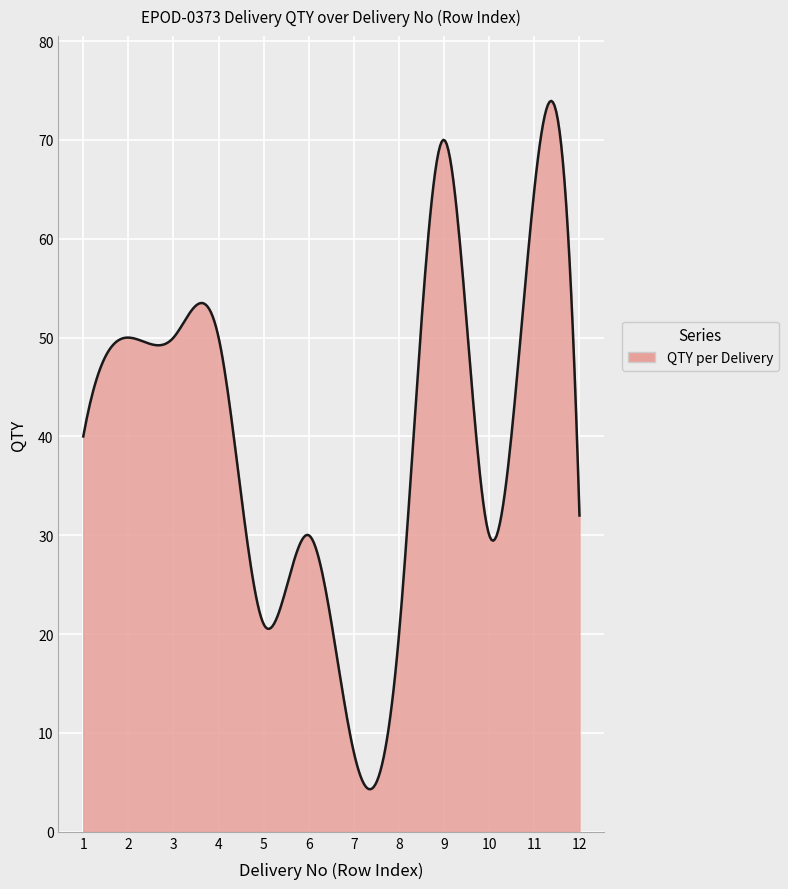

What is the difference between the maximum and minimum values?

69.6